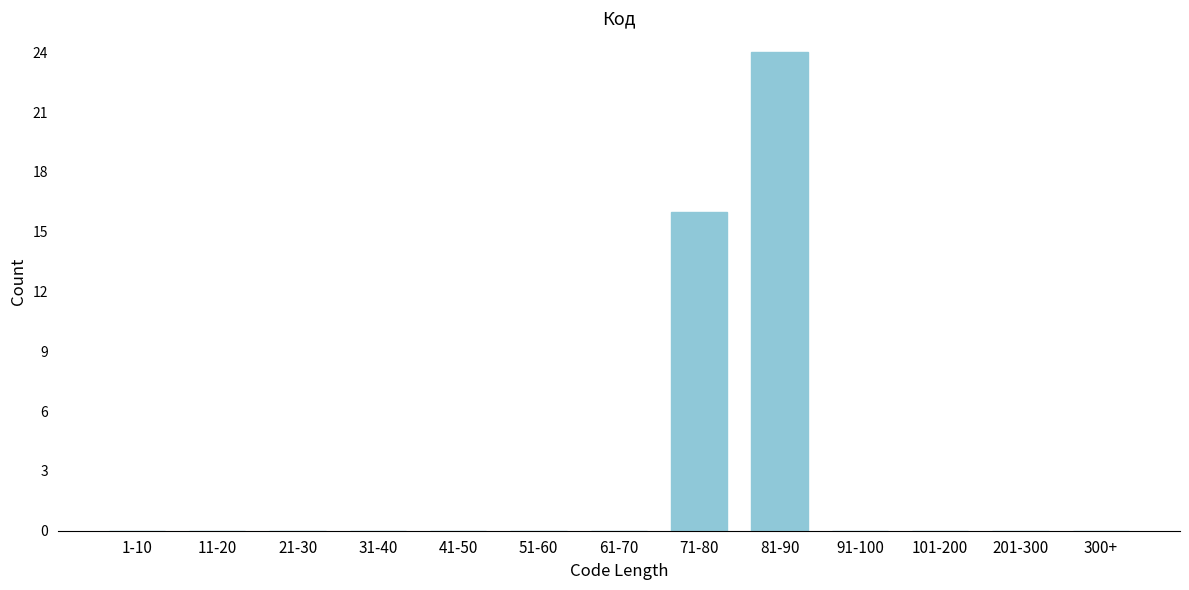

Reading left to right, list all the values displayed in this chart.

1-10=0	11-20=0	21-30=0	31-40=0	41-50=0	51-60=0	61-70=0	71-80=16	81-90=24	91-100=0	101-200=0	201-300=0	300+=0